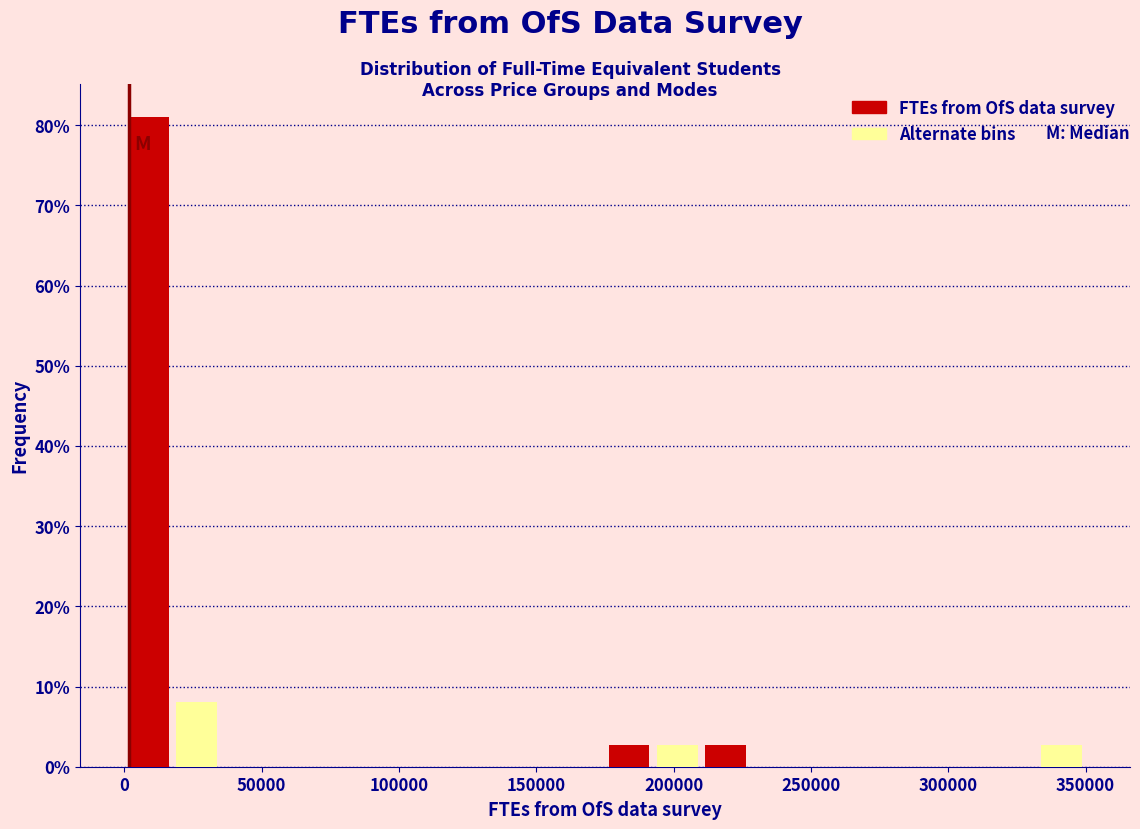

Around what value on the x-axis is the tallest bar? Give the approximate position of its centre, as read against the axis.

10000